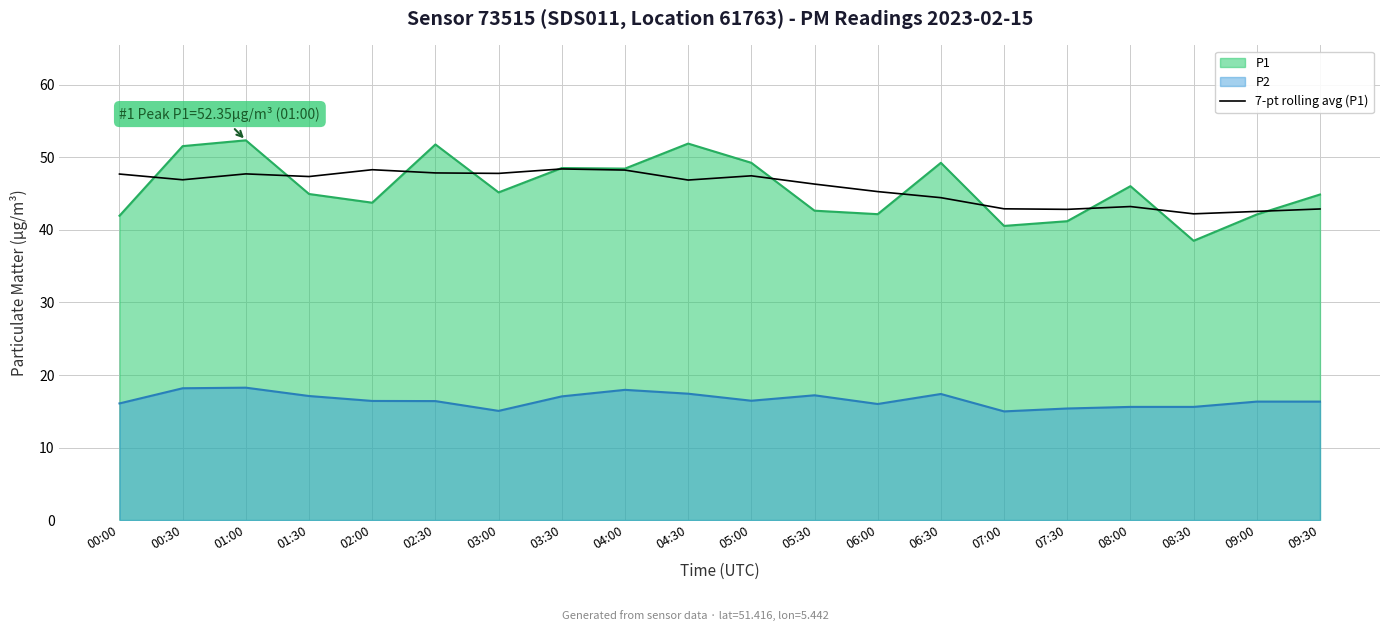

What position from the left is 05:30?

12